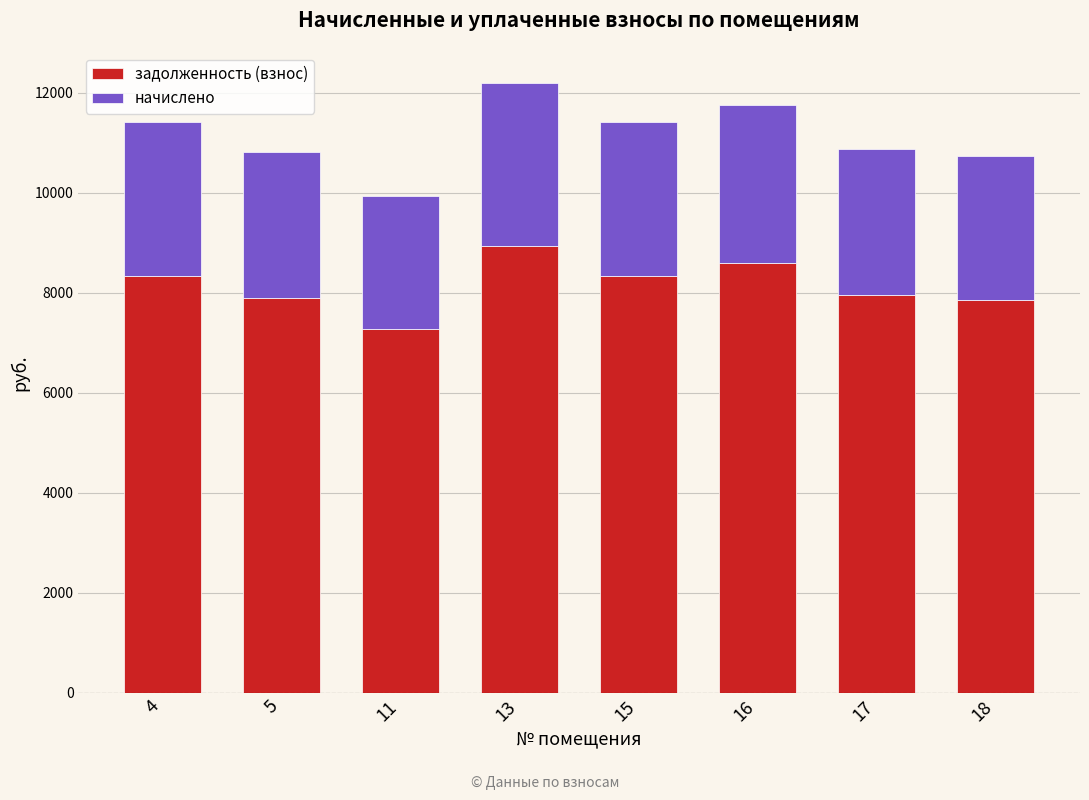

What is the total value across all series at 16?

11746.4